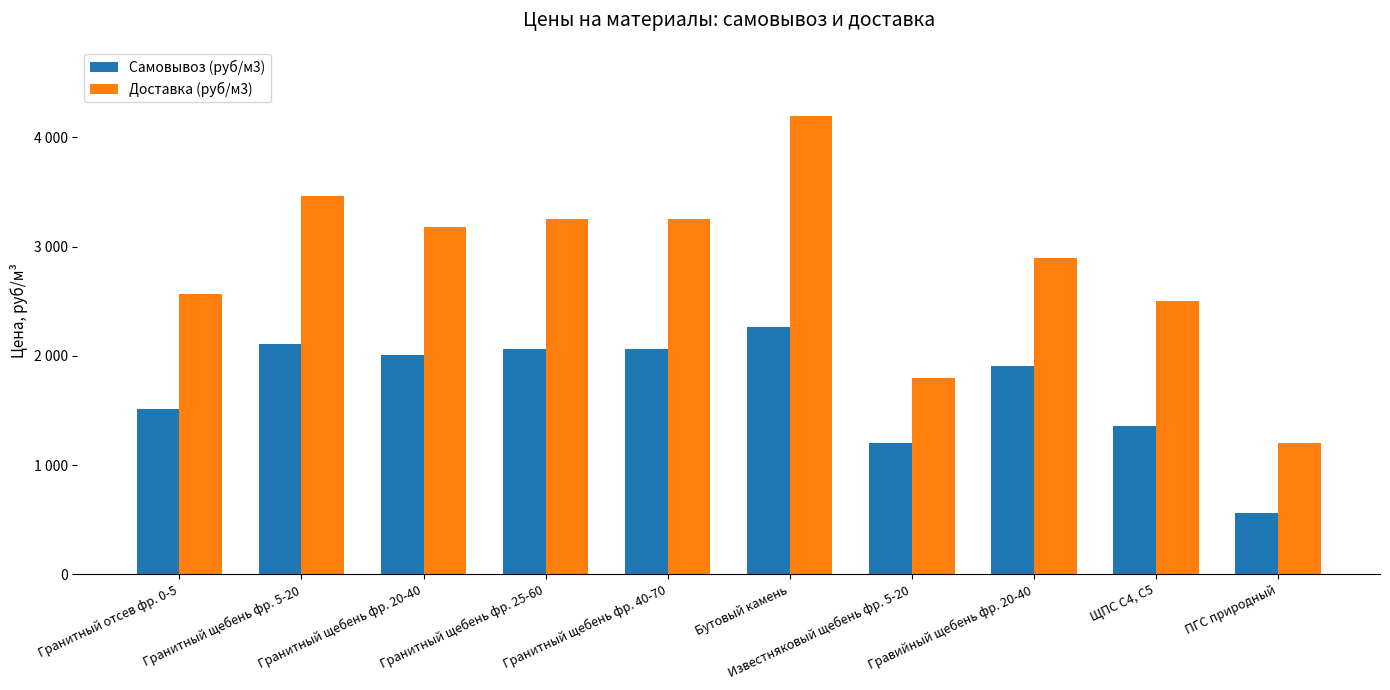

True or false: Доставка (руб/м3) has a value of 3250 at Гранитный щебень фр. 25-60.

True